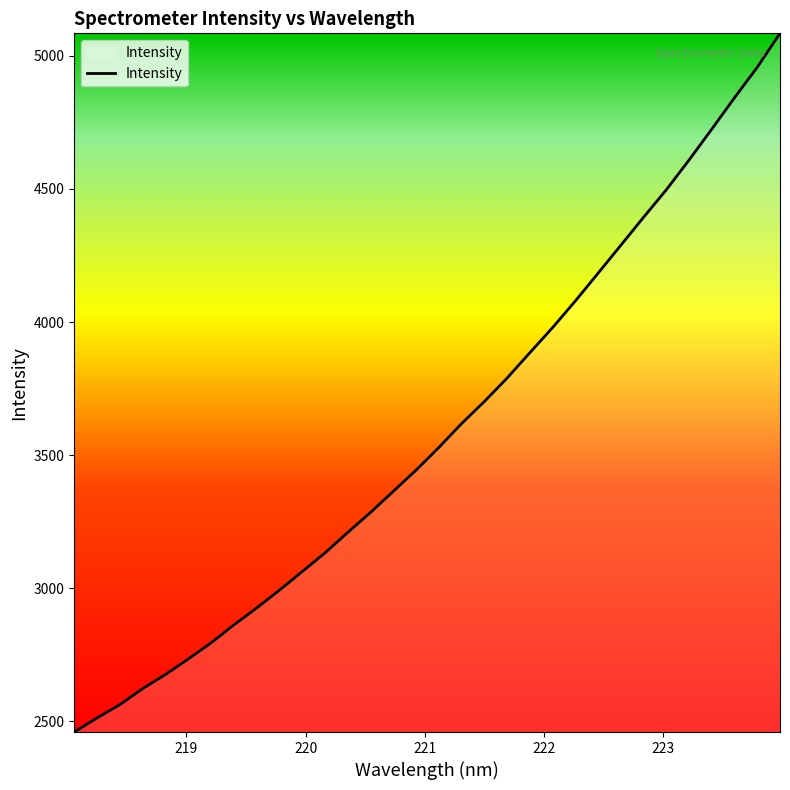

What is the minimum value shown in the chart?

2459.4